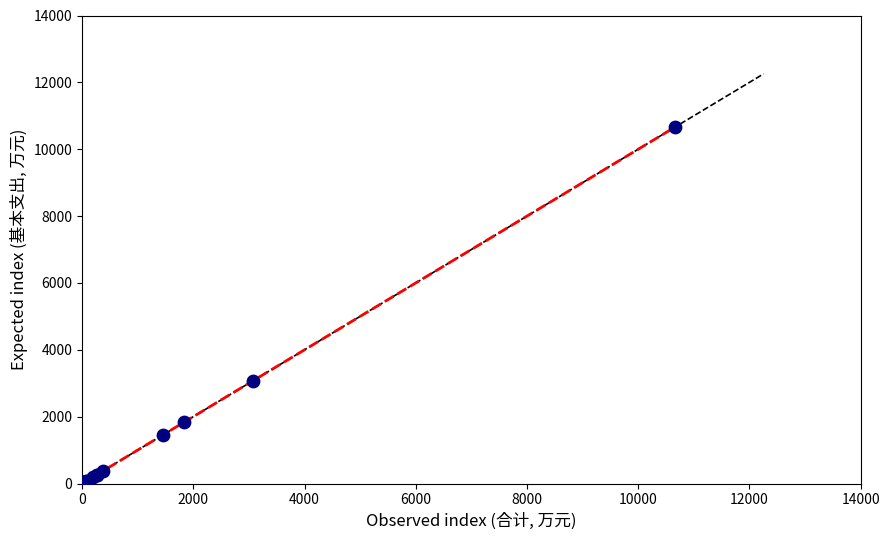

What Y value in the scatter plot is closest to 5328?

3070.0